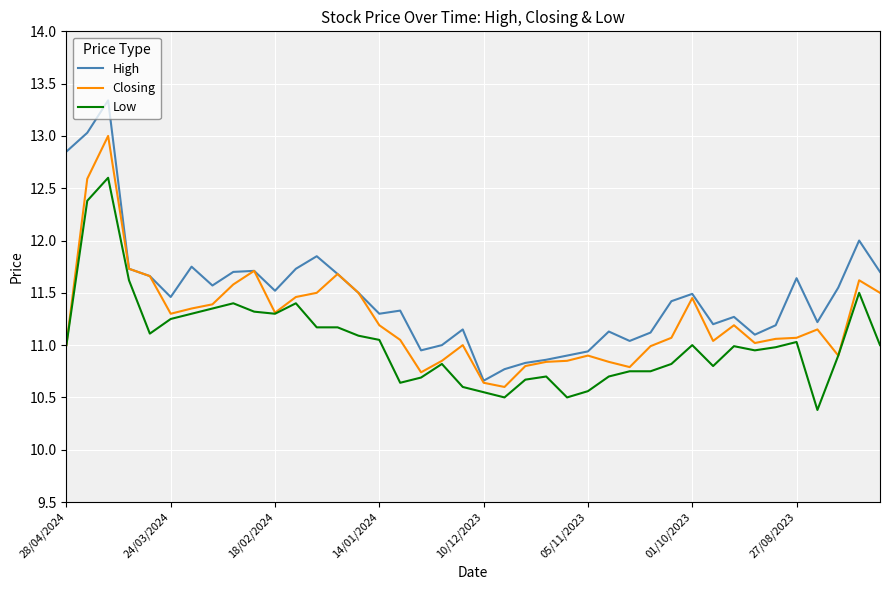

Which series has the largest total across all categories?

High